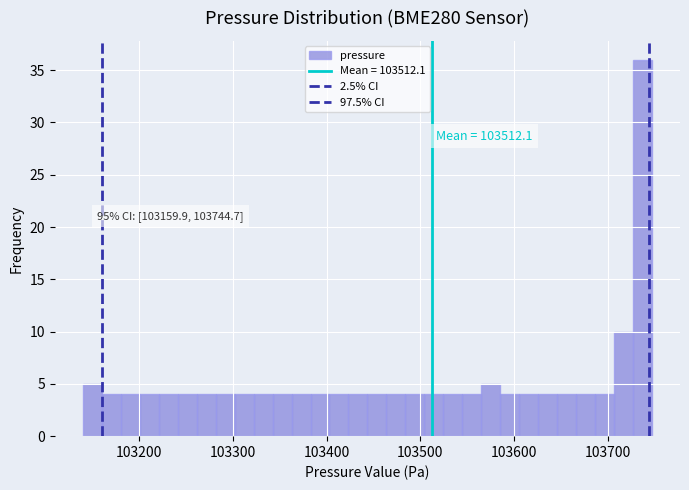

Read against the x-axis, roughly where is the centre of the tallest bar?

103740